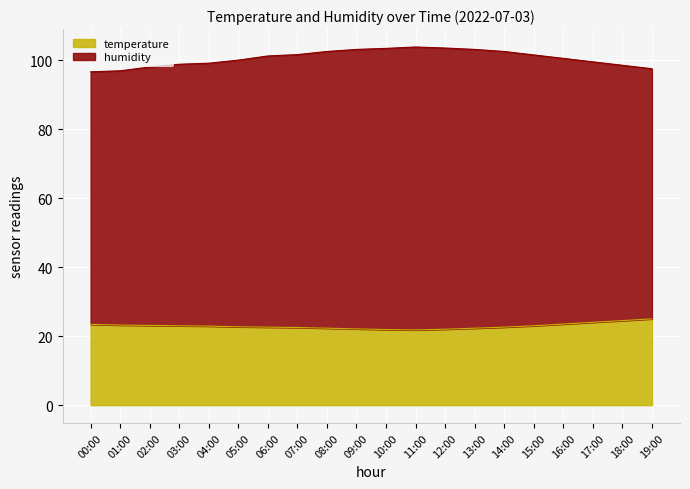

True or false: humidity and temperature cross at least once.

False